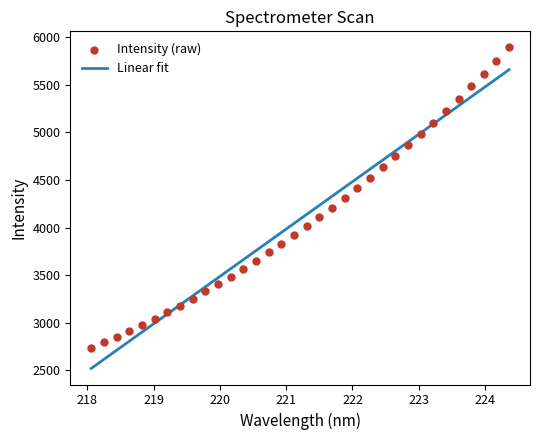

Which series contains the highest Y value?

Intensity (raw)